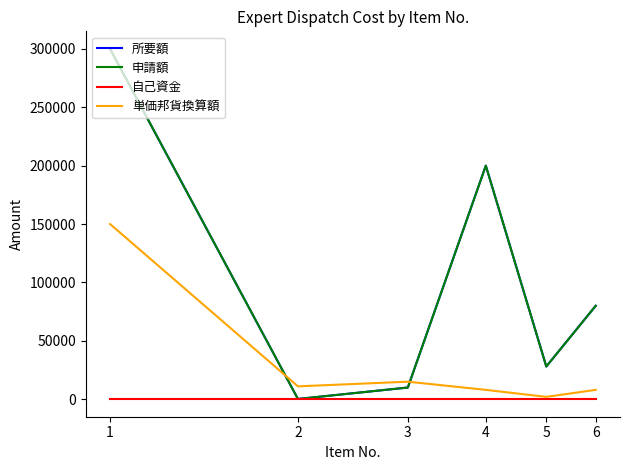

Does the chart display data point markers on the line(s)?

No